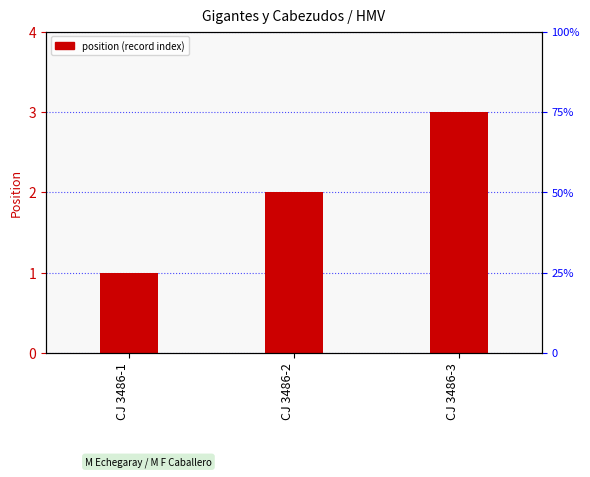

How many bars are there in total?

3